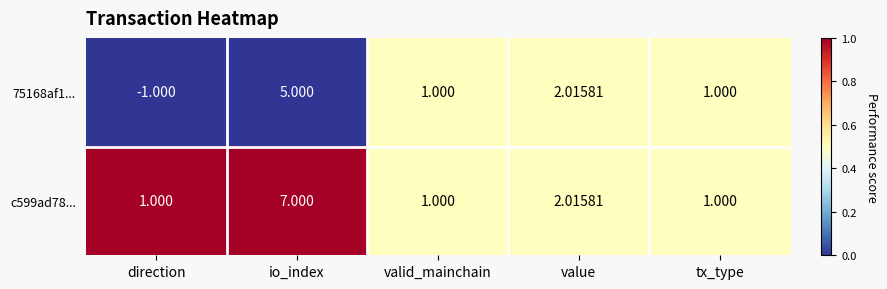

How many distinct data groups are displayed?

2